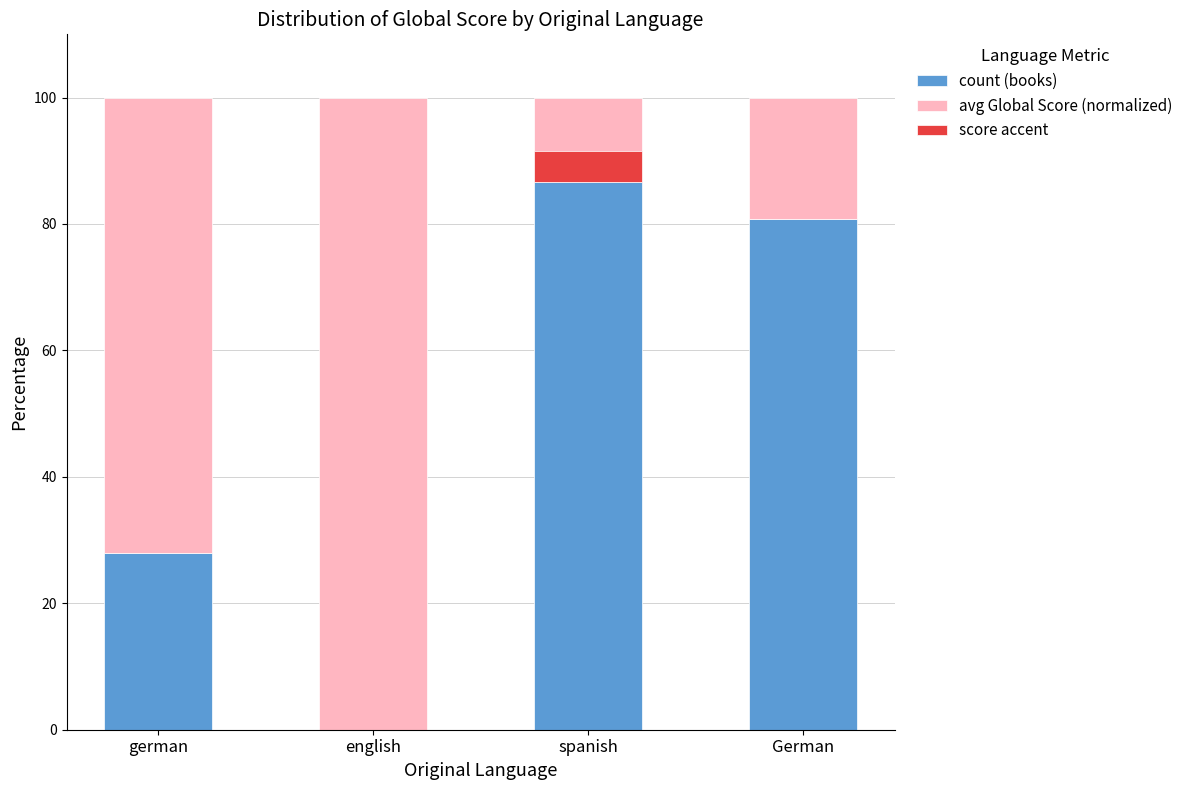

At which label does avg Global Score (normalized) first exceed 72?

german